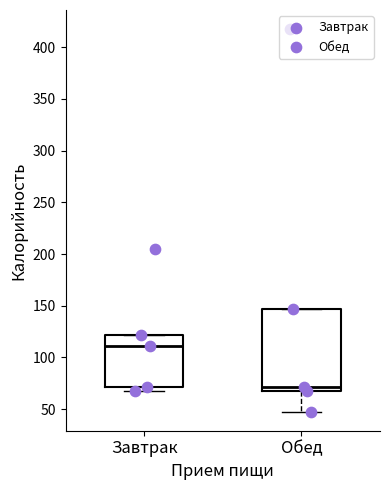

Which box has the highest median line?

Завтрак